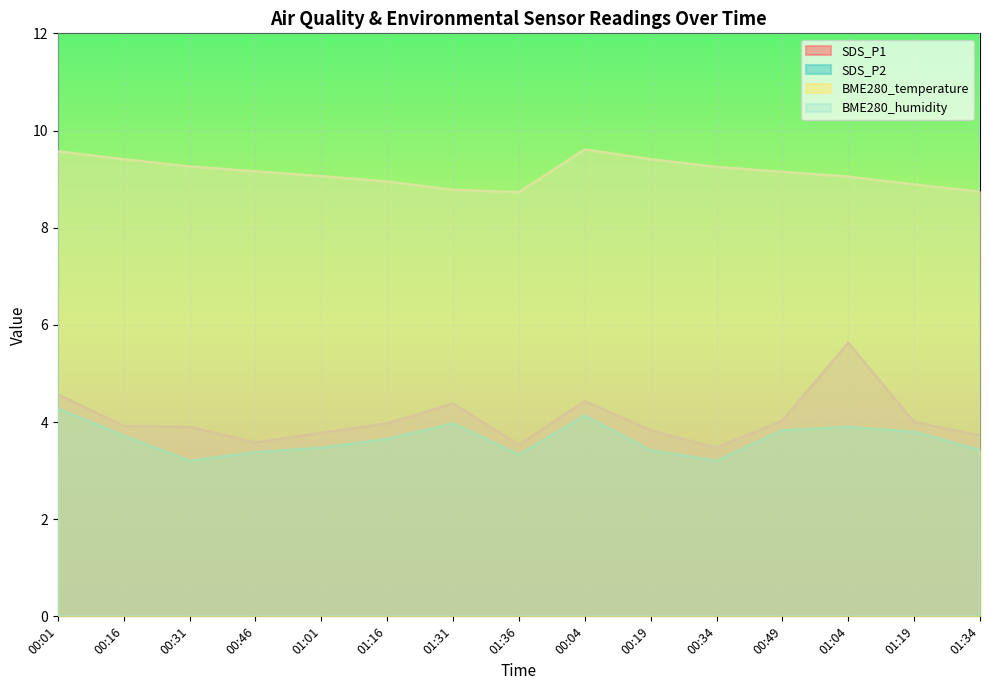

What is the sum of the SDS_P2 values at 01:34 and 00:16?

7.1